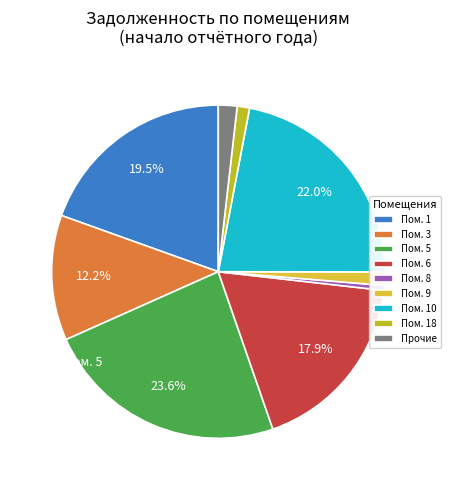

Which has a higher value, Пом. 8 or Прочие?

Прочие